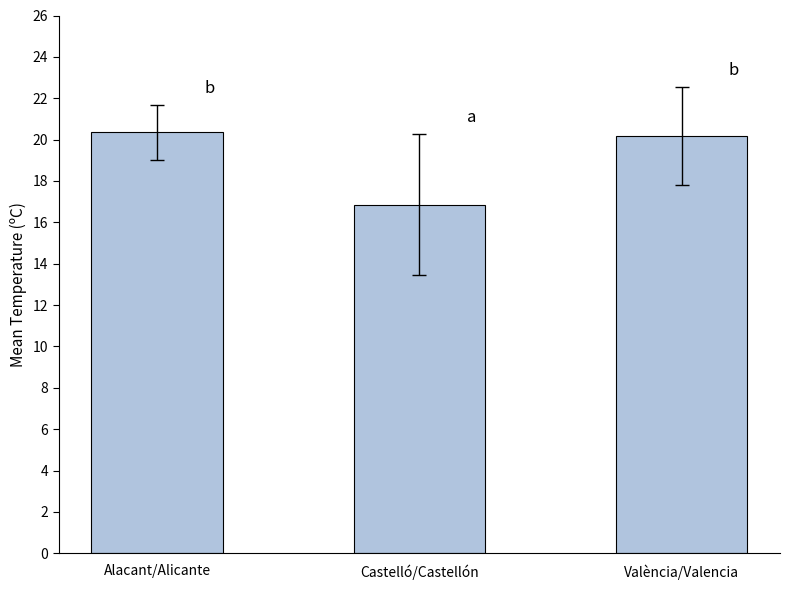

True or false: the data shows 20.2 at València/Valencia.

True